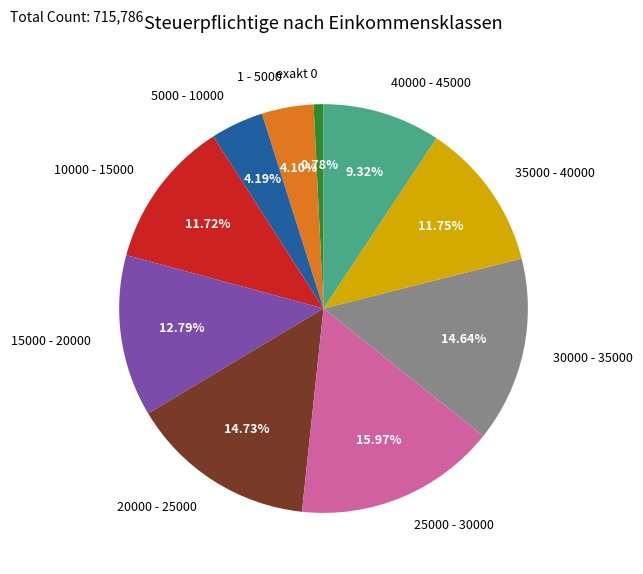

Does 30000 - 35000 represent more than half of the total?

No